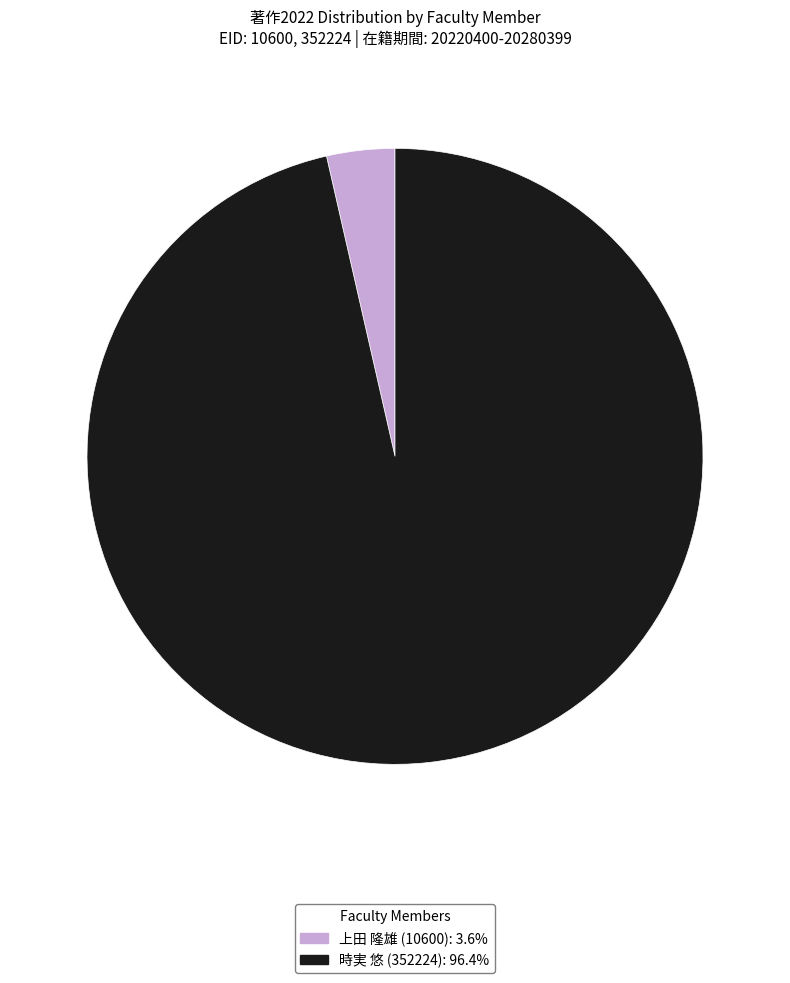

Which slice represents more than half of the pie?

時実 悠 (352224)